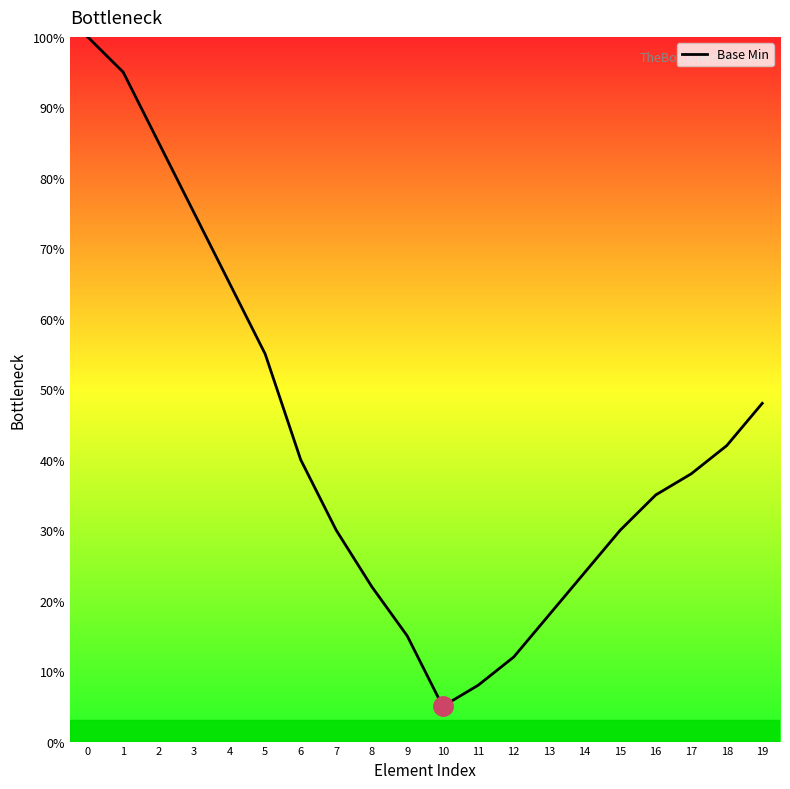

What is the difference between the values at 6 and 4?

25